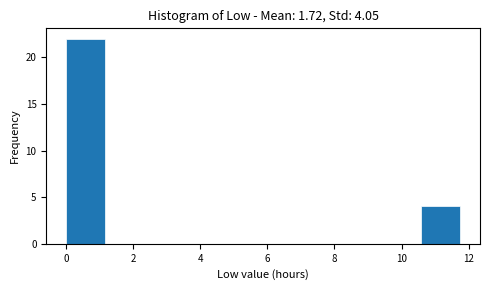

Which range on the x-axis has the tallest bar?

0.0 to 1.2